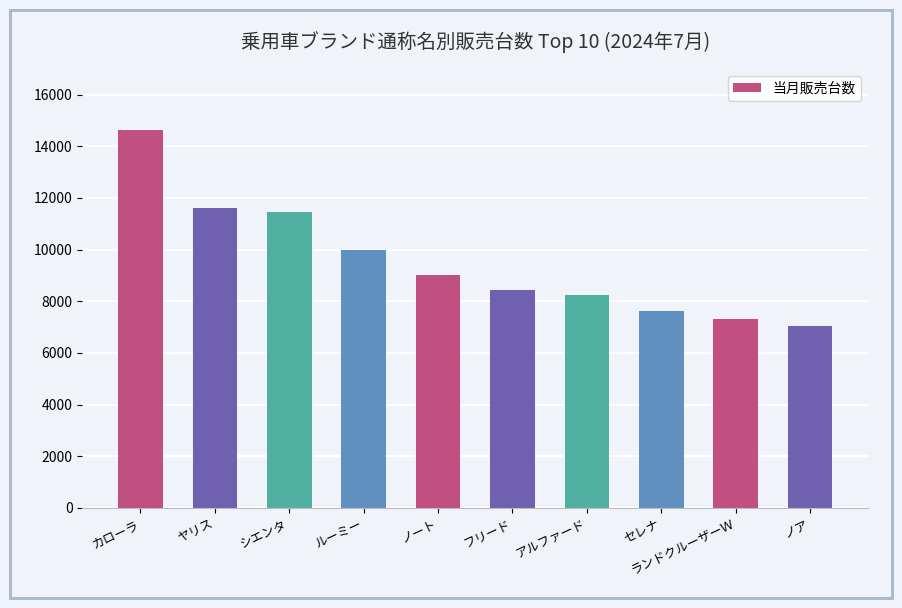

Rank the categories by value from lowest to highest.

ノア, ランドクルーザーＷ, セレナ, アルファード, フリード, ノート, ルーミー, シエンタ, ヤリス, カローラ